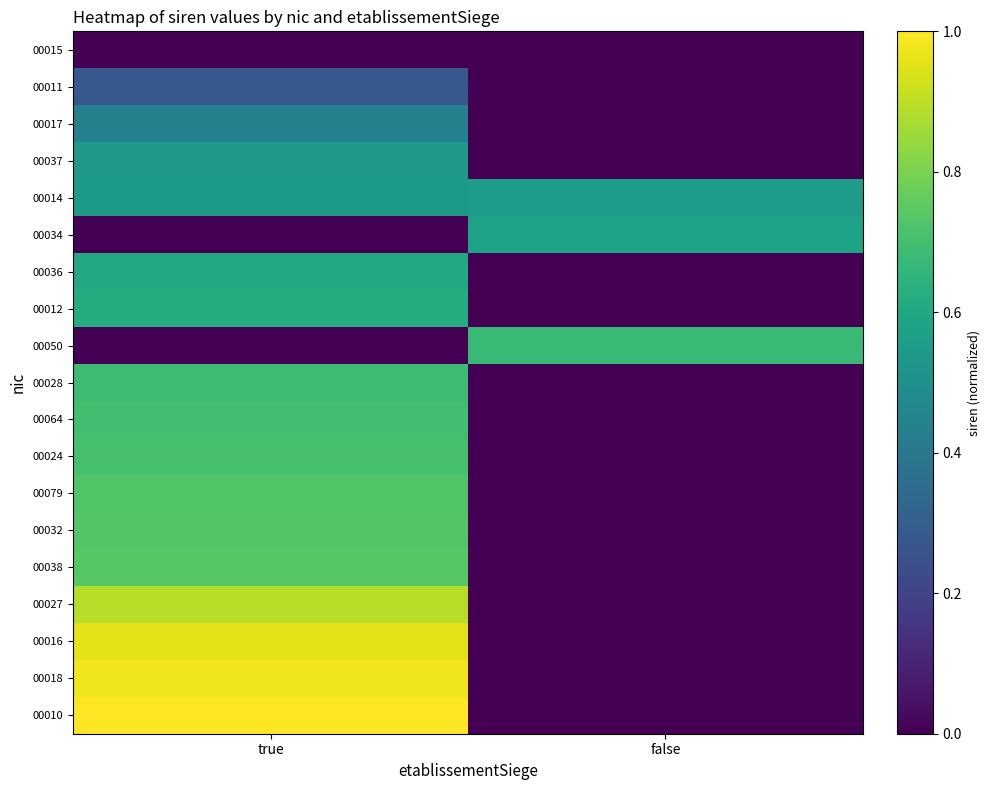

Reading left to right, what are all the values shown in this chart?

00015: true=0.0	false=0.0
00011: true=0.3	false=0.0
00017: true=0.4	false=0.0
00037: true=0.5	false=0.0
00014: true=0.5	false=0.6
00034: true=0.0	false=0.6
00036: true=0.6	false=0.0
00012: true=0.6	false=0.0
00050: true=0.0	false=0.7
00028: true=0.7	false=0.0
00064: true=0.7	false=0.0
00024: true=0.7	false=0.0
00079: true=0.7	false=0.0
00032: true=0.7	false=0.0
00038: true=0.7	false=0.0
00027: true=0.9	false=0.0
00016: true=1.0	false=0.0
00018: true=1.0	false=0.0
00010: true=1.0	false=0.0